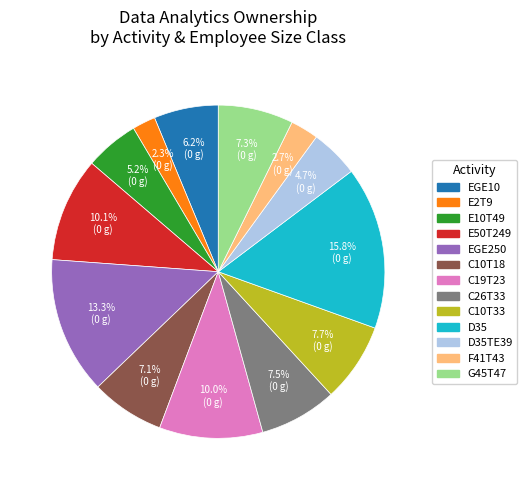

Is there a majority slice in this chart?

No